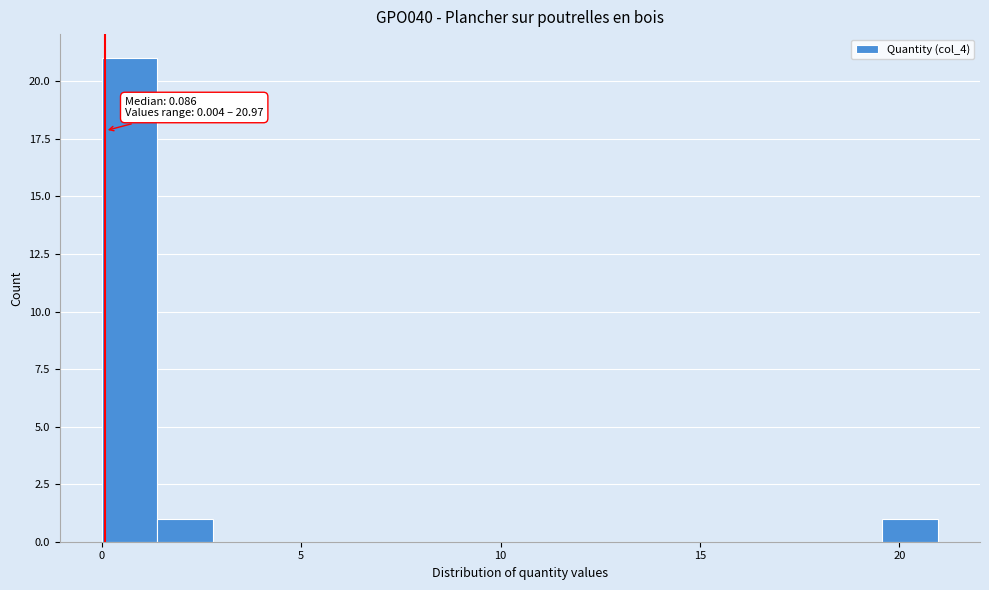

Read against the x-axis, roughly where is the centre of the tallest bar?

0.5